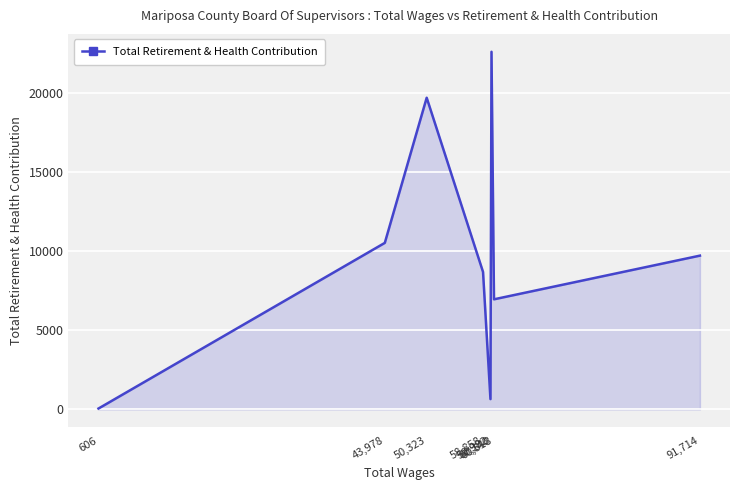

Is it true that the value at 58,858 is 2974?

False